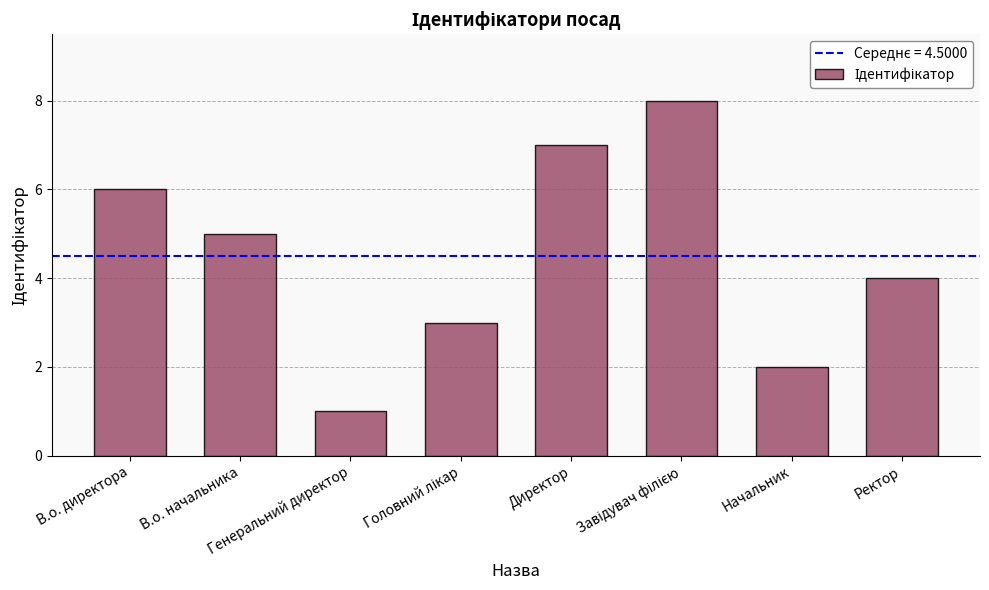

Read the value at Директор.

7